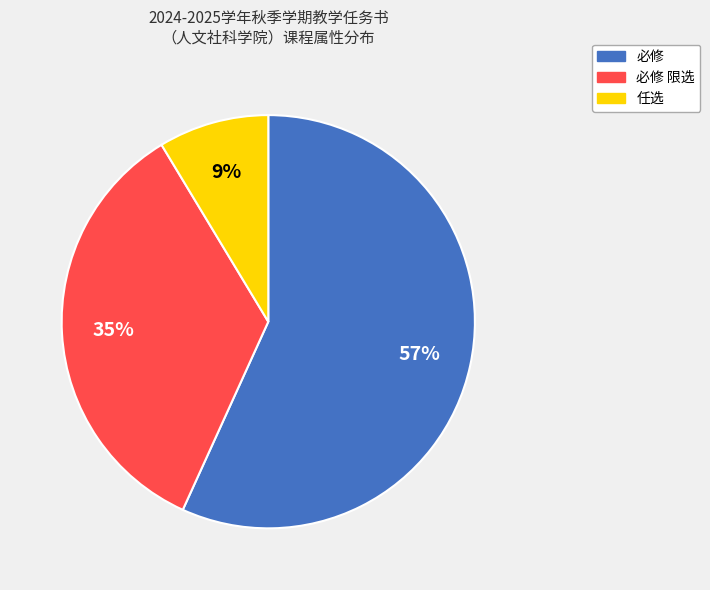

To the nearest percent, what portion does 必修 限选 represent?

35%